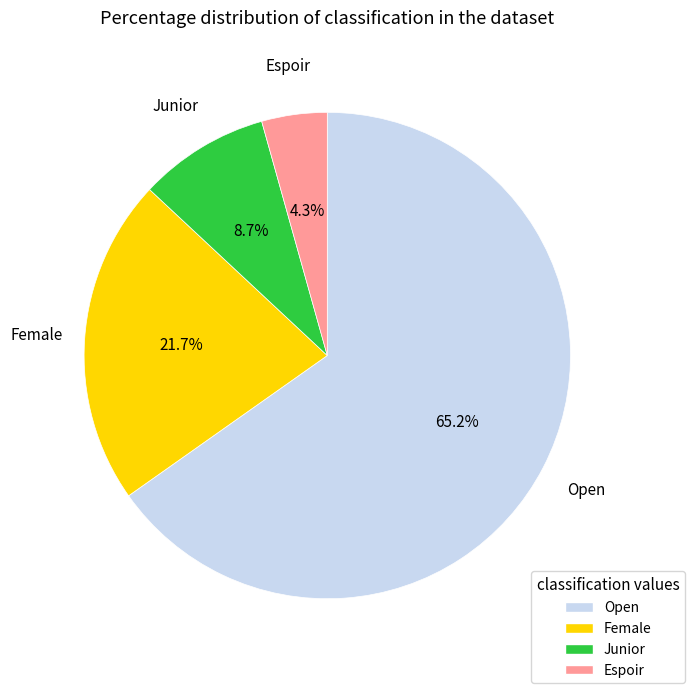

The Espoir slice represents 4% of the pie. True or false?

True